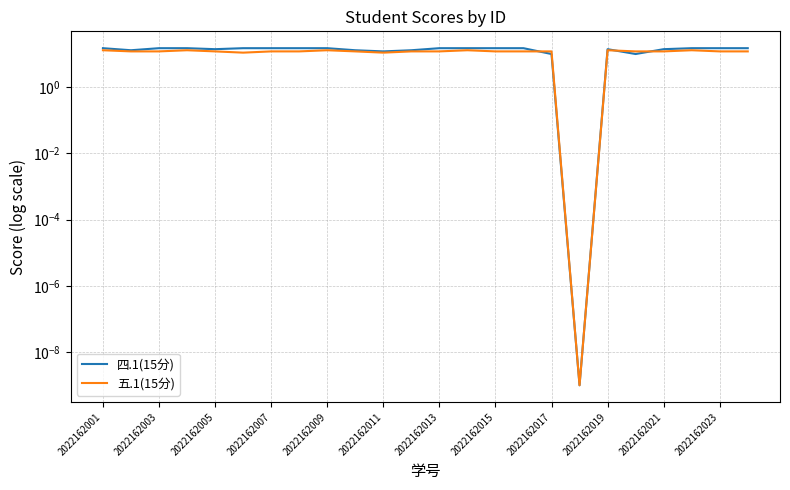

The value of 四.1(15分) at 2022162007 is 6.8. True or false?

False